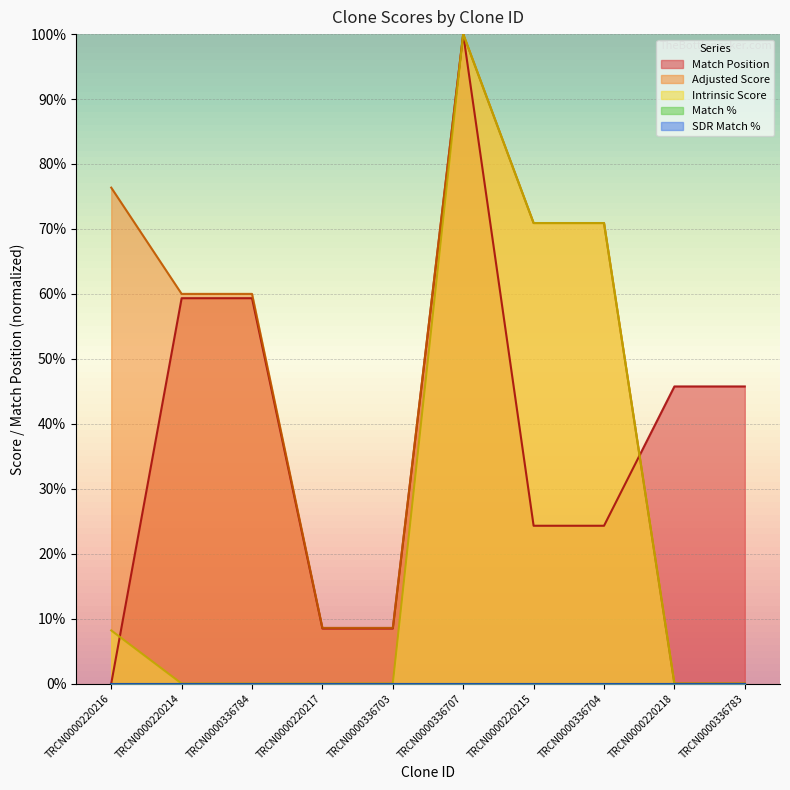

Between TRCN0000336707 and TRCN0000220216, which is larger?

TRCN0000336707